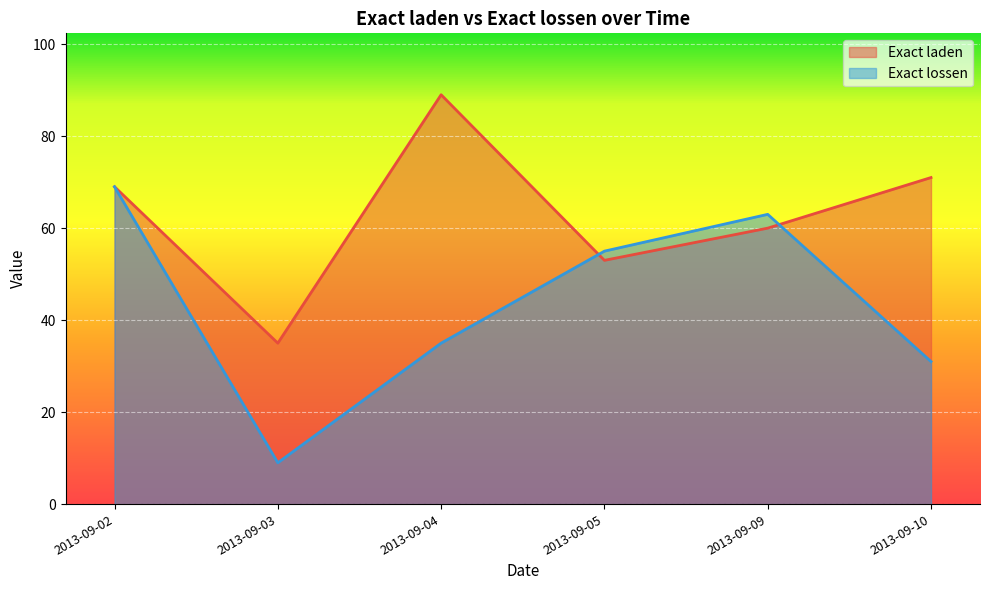

Is it true that Exact laden equals 43 at 2013-09-04?

False